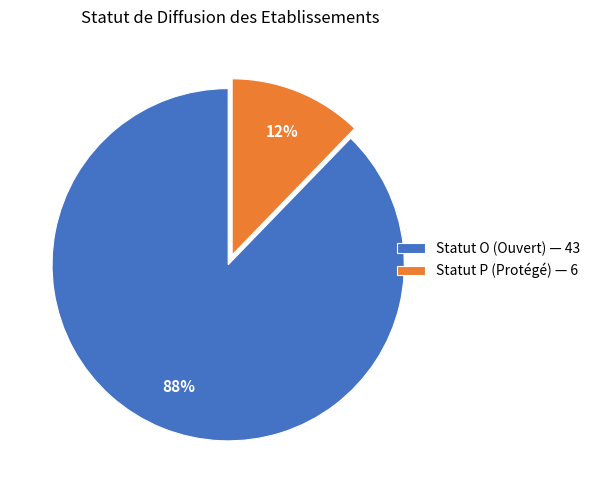

What percentage is the Statut O (Ouvert) — 43 slice, to the nearest percent?

88%